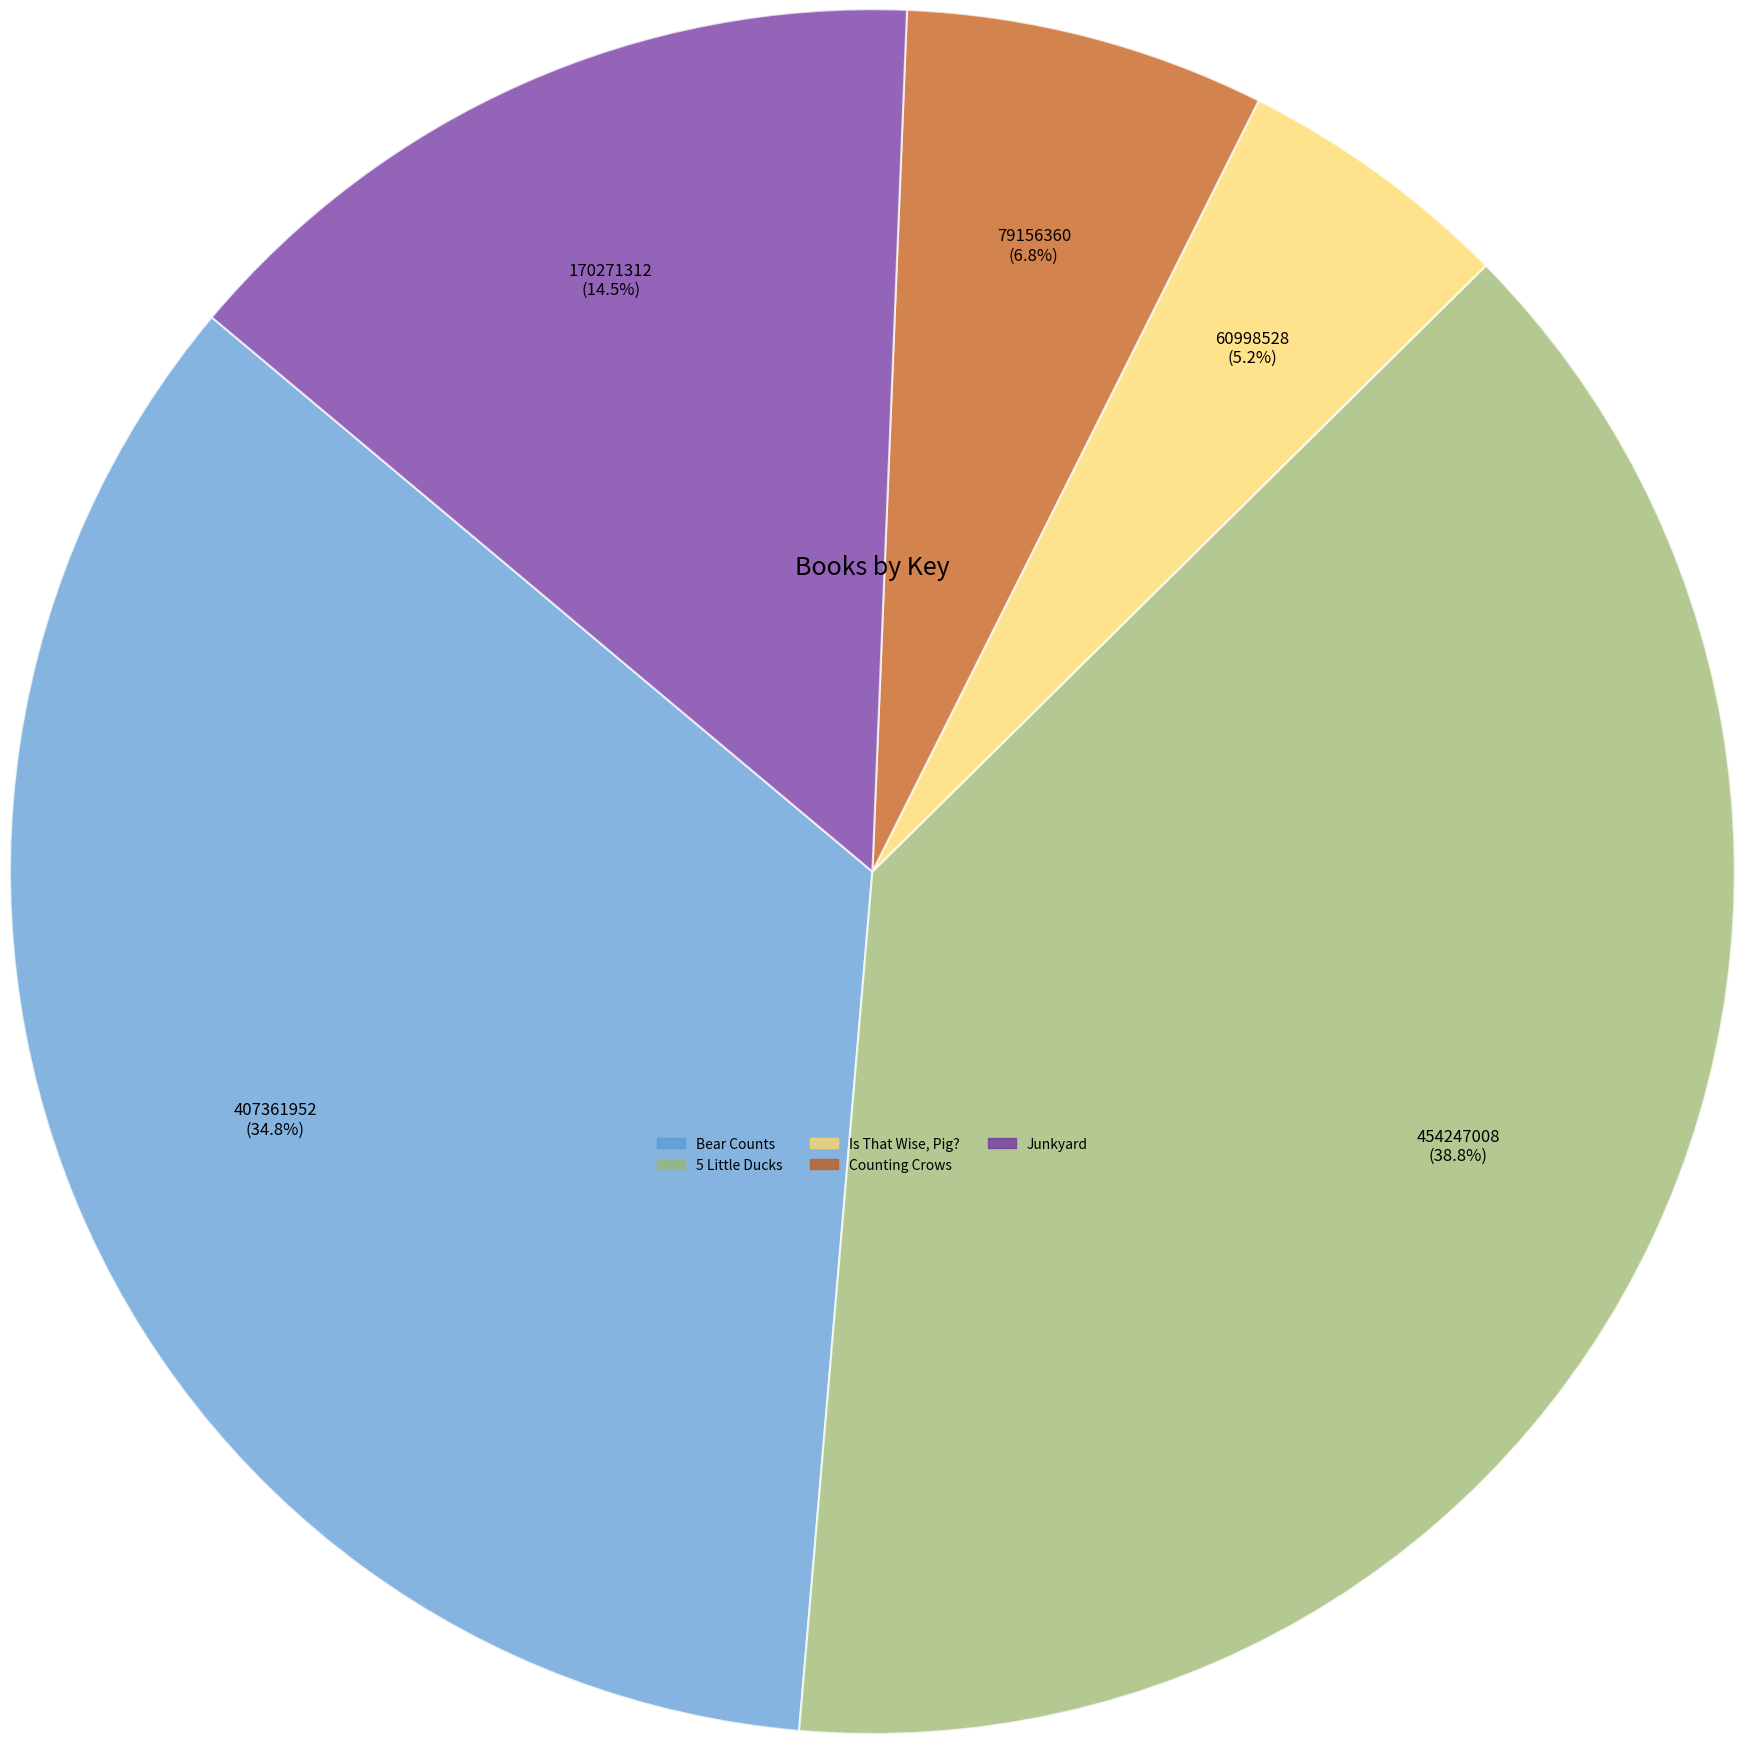

Which category has the biggest portion of the pie?

5 Little Ducks